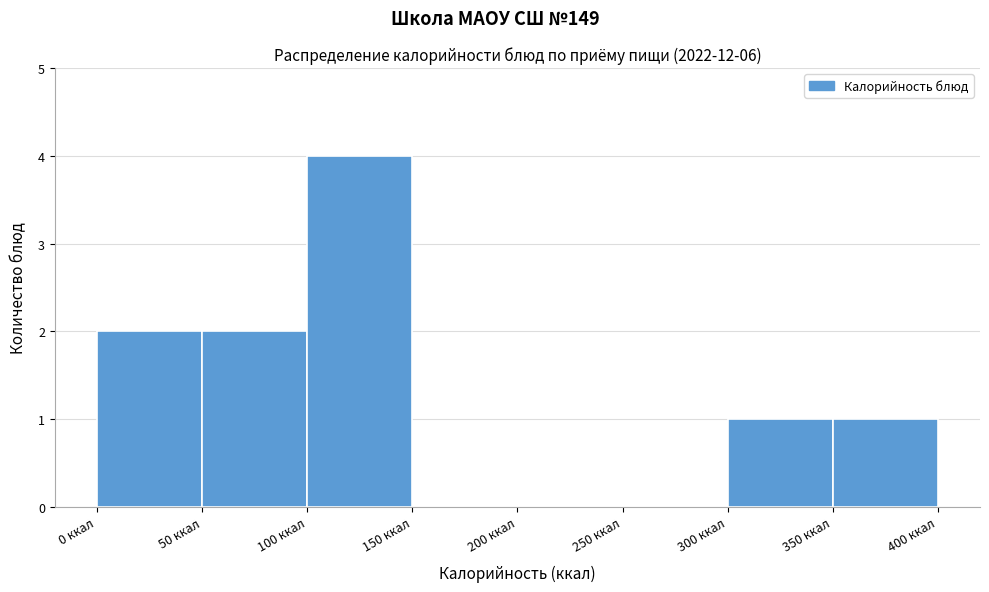

How tall is the bar that spans 0 to 50 on the x-axis? The values are not printed on the chart, so give them approximately, as read against the axis.

2